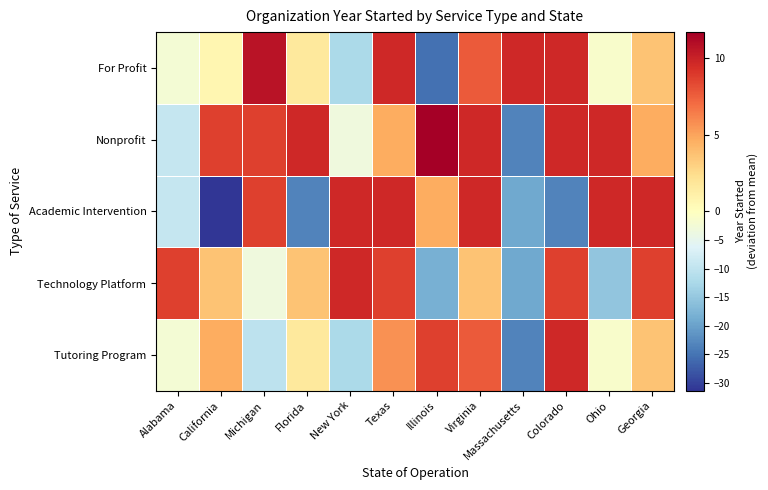

What is the spread (max minus min) of values at Massachusetts?

33.0